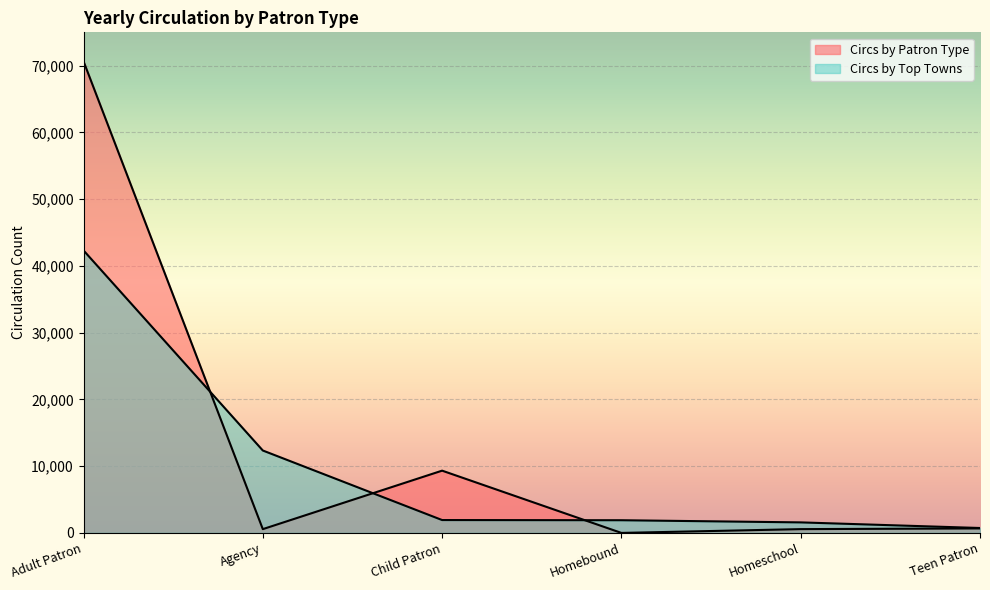

Which has a higher value, Agency or Homebound?

Agency